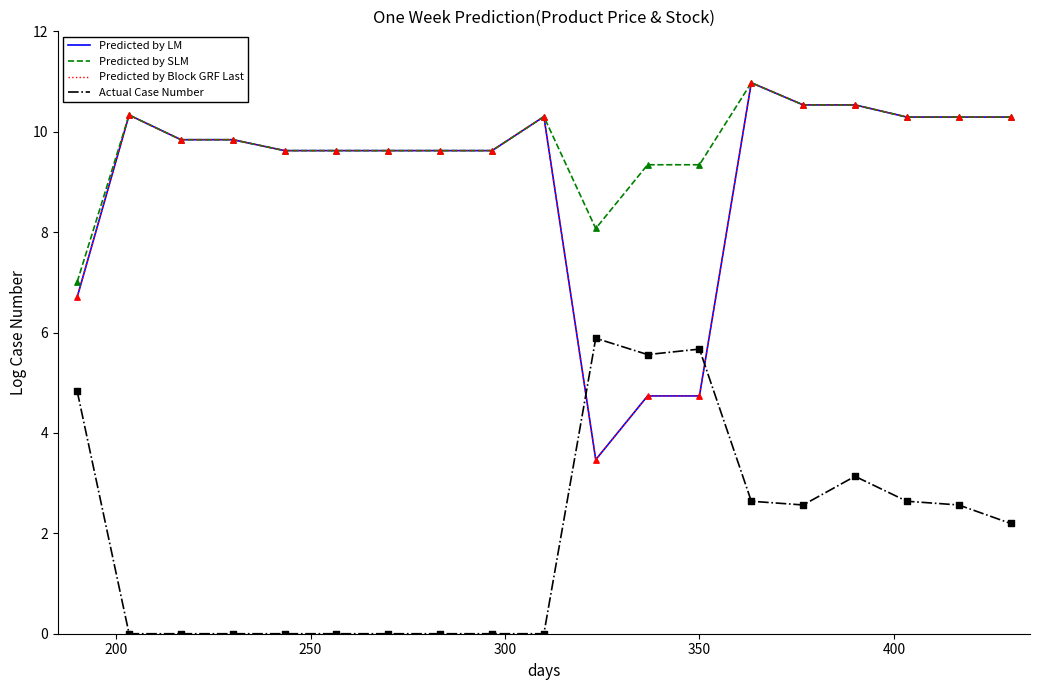

Is this an area chart (filled region under the line)?

No